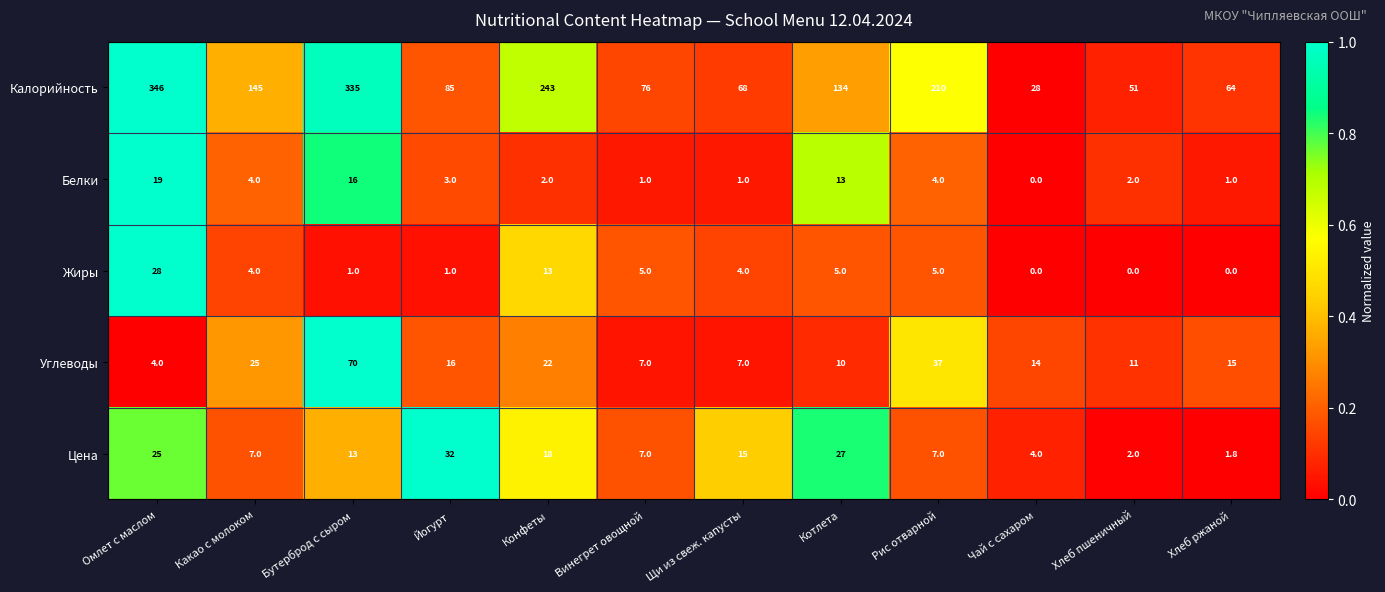

Between Какао с молоком and Чай с сахаром, which series saw the biggest shift?

Калорийность